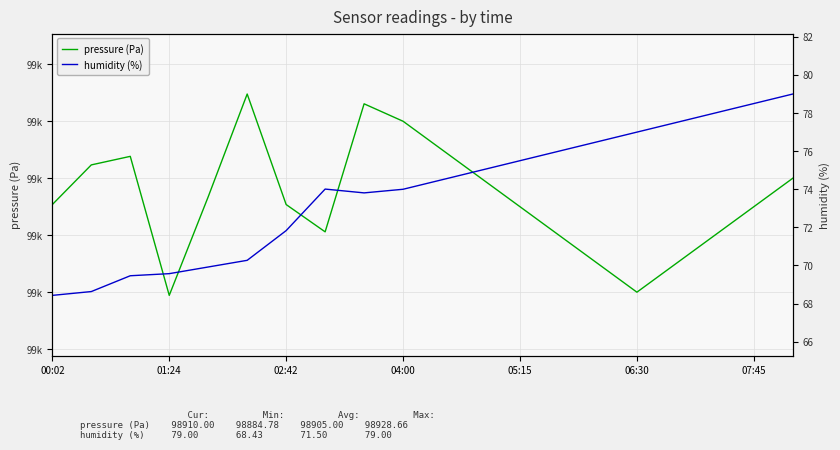

What are all the series names shown in the legend?

pressure (Pa), humidity (%)